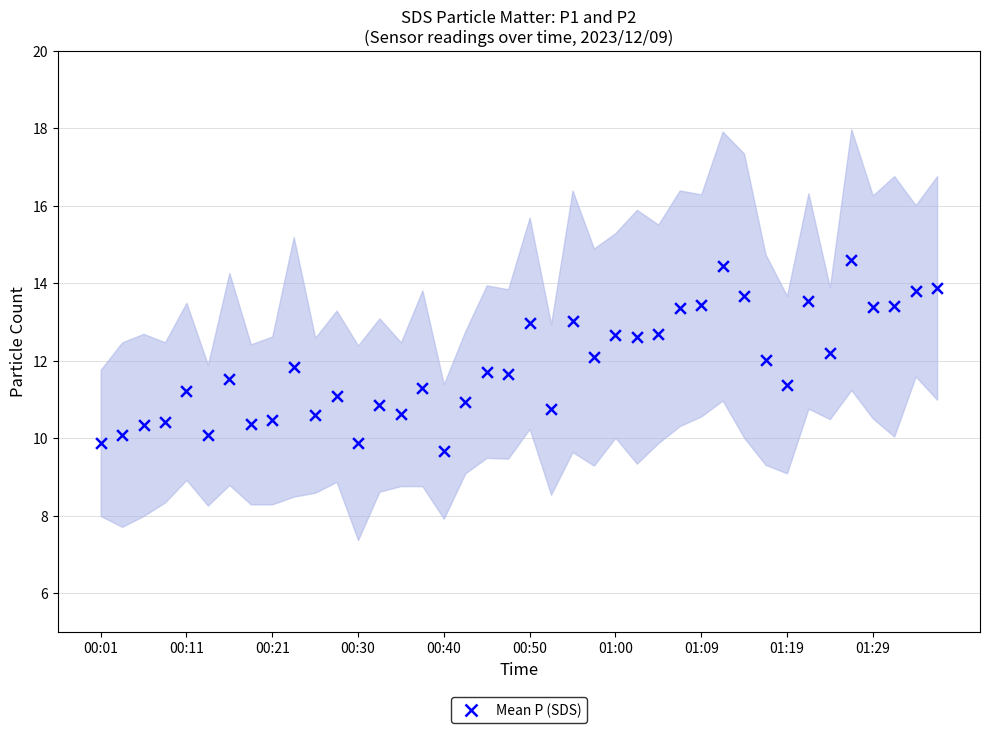

How many data points are displayed?

40